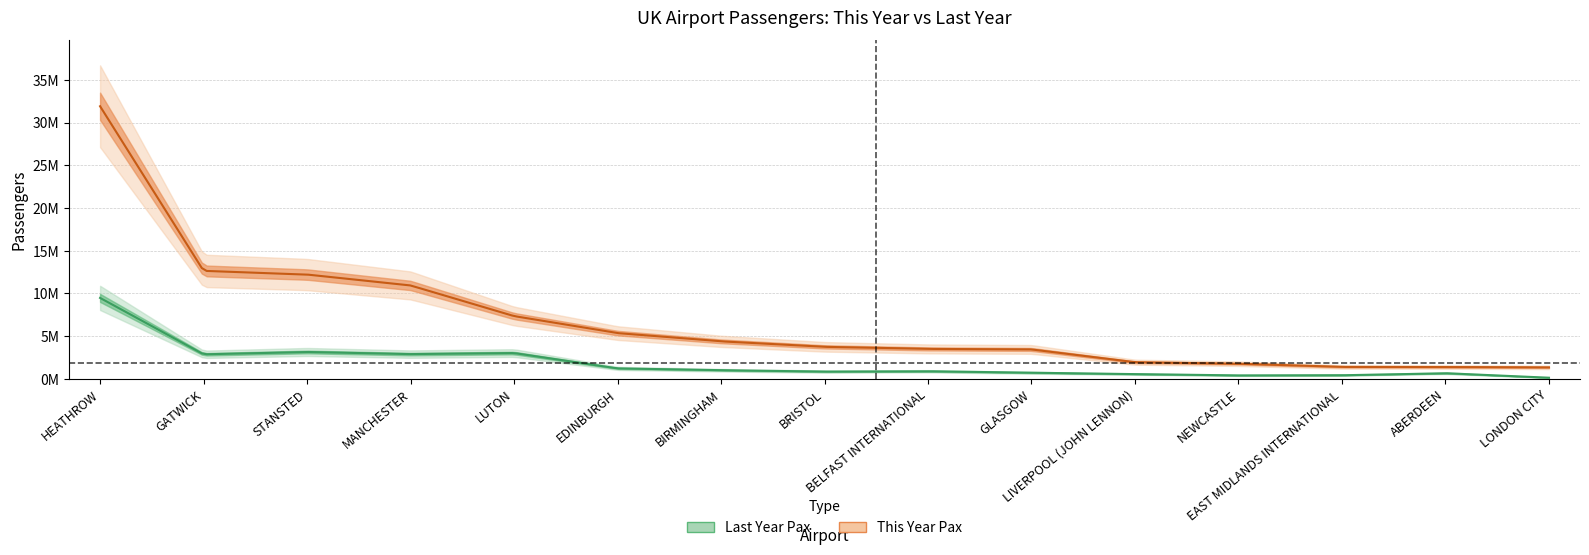

Reading left to right, list all the values displayed in this chart.

Last Year Pax: HEATHROW=9471550	GATWICK=2864666	STANSTED=3139140	MANCHESTER=2889612	LUTON=3013982	EDINBURGH=1217138	BIRMINGHAM=1000387	BRISTOL=841977	BELFAST INTERNATIONAL=881732	GLASGOW=705405	LIVERPOOL (JOHN LENNON)=545810	NEWCASTLE=396361	EAST MIDLANDS INTERNATIONAL=412504	ABERDEEN=653509	LONDON CITY=125568
This Year Pax: HEATHROW=31915188	GATWICK=12642069	STANSTED=12207377	MANCHESTER=10929339	LUTON=7342998	EDINBURGH=5349868	BIRMINGHAM=4385587	BRISTOL=3741116	BELFAST INTERNATIONAL=3498877	GLASGOW=3437945	LIVERPOOL (JOHN LENNON)=1944091	NEWCASTLE=1765969	EAST MIDLANDS INTERNATIONAL=1389055	ABERDEEN=1380953	LONDON CITY=1334786